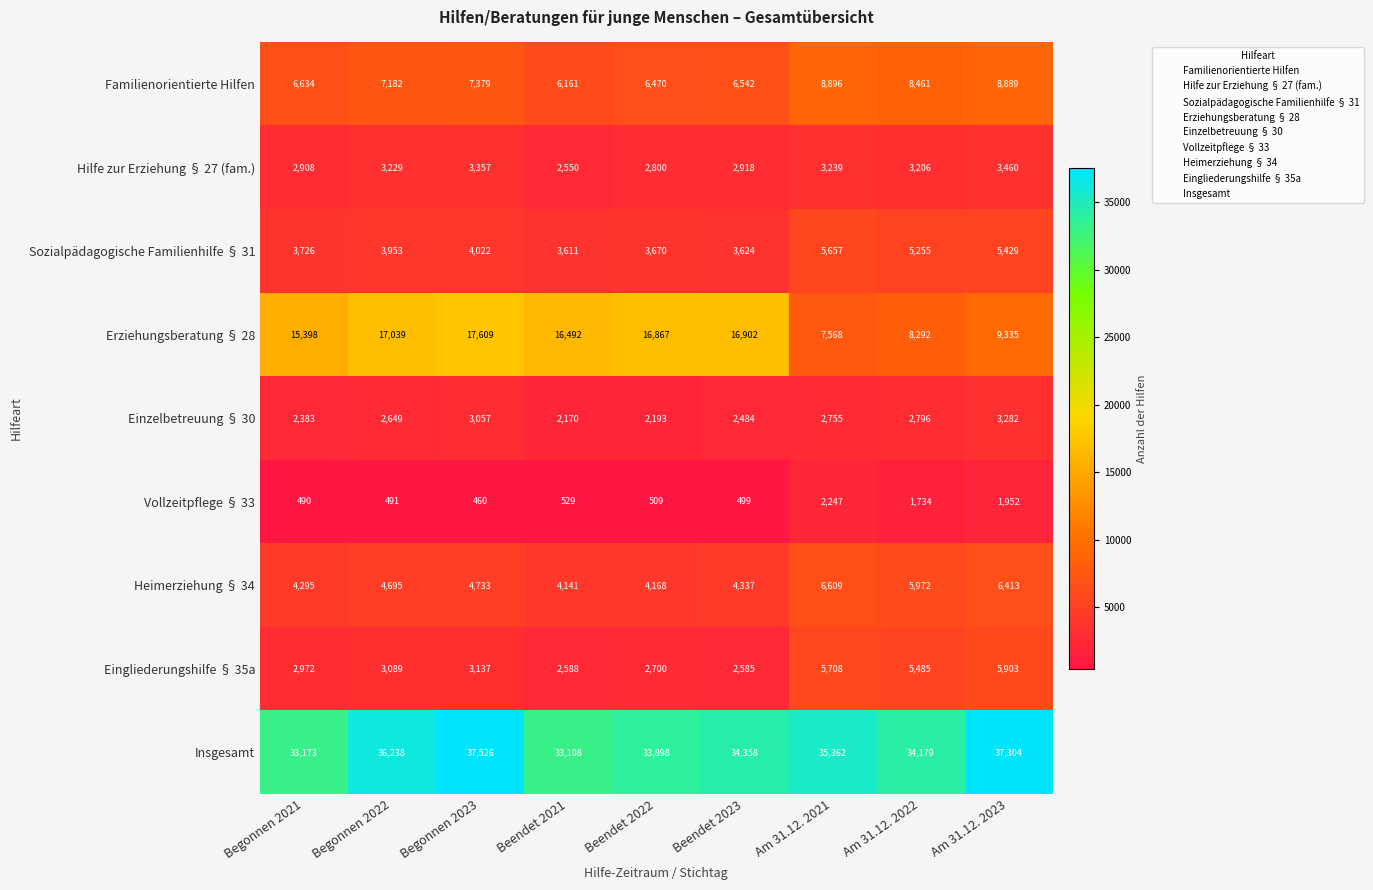

Which series has the largest range (max minus min)?

Erziehungsberatung § 28